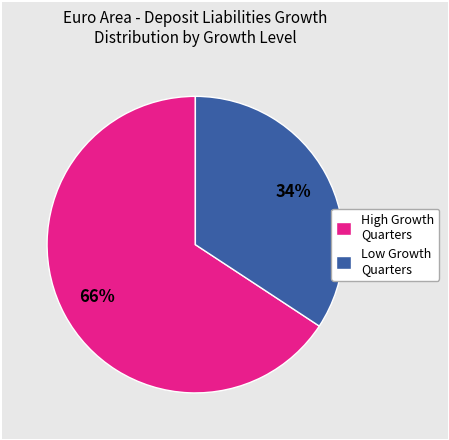

True or false: Low Growth Quarters accounts for 34% of the total.

True